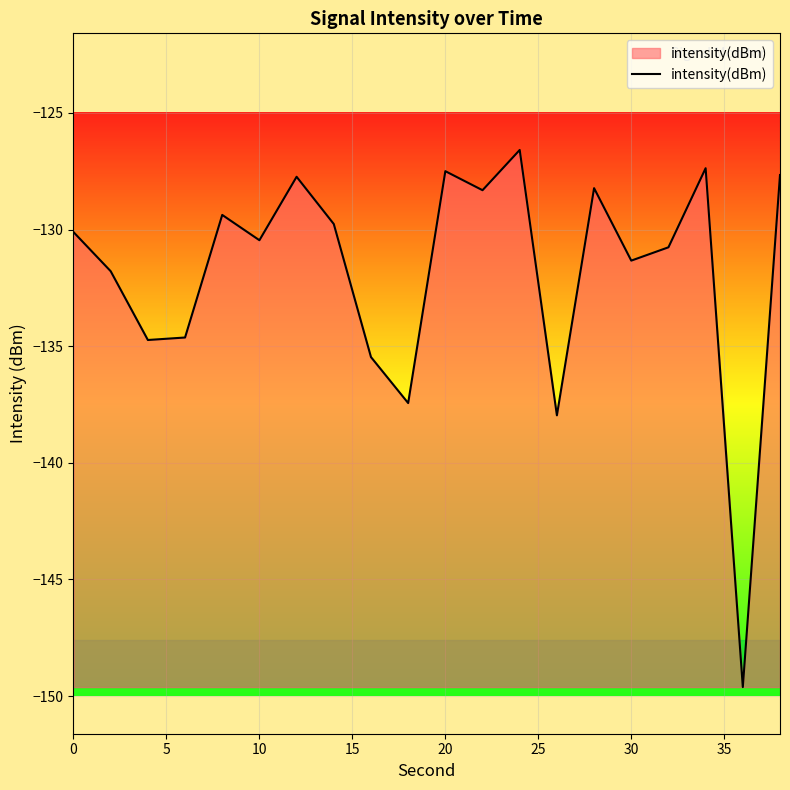

What is the minimum value shown in the chart?

-149.6